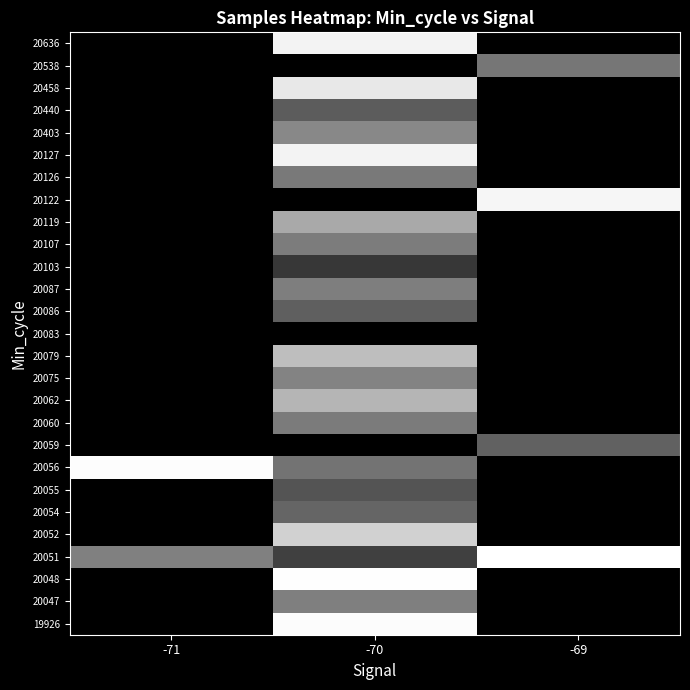

Which has a higher value, -71 or -69?

-69